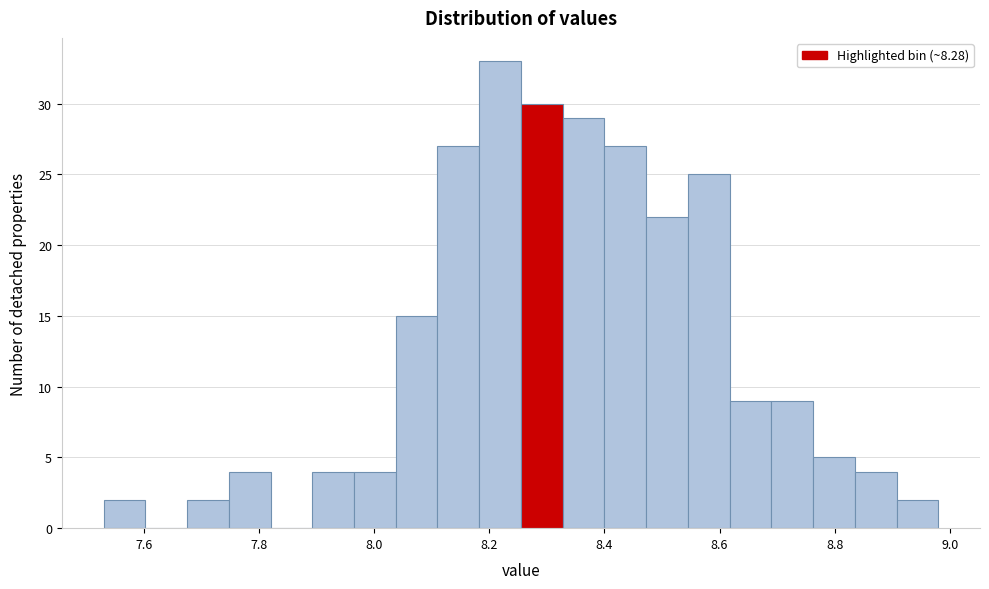

Read against the x-axis, roughly where is the centre of the tallest bar?

8.22